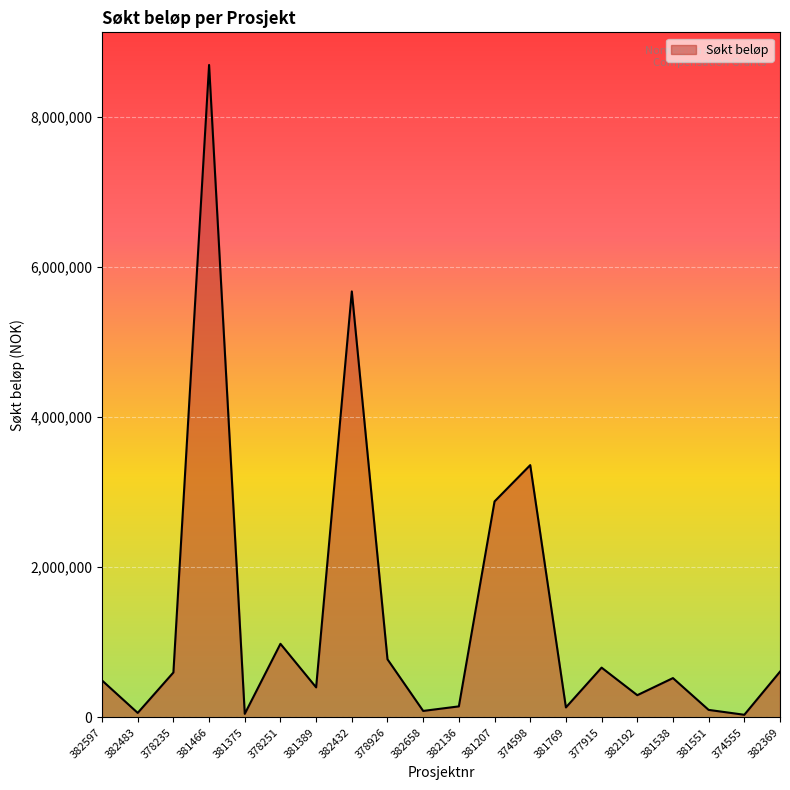

Which label corresponds to the largest value in the chart?

381466